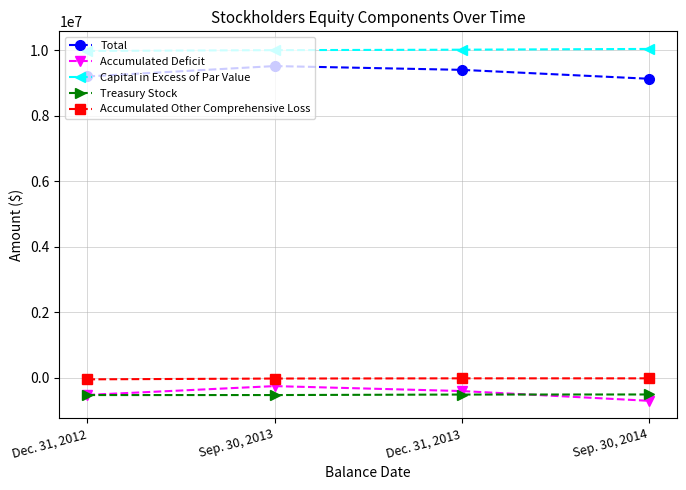

What are all the series names shown in the legend?

Total, Accumulated Deficit, Capital in Excess of Par Value, Treasury Stock, Accumulated Other Comprehensive Loss